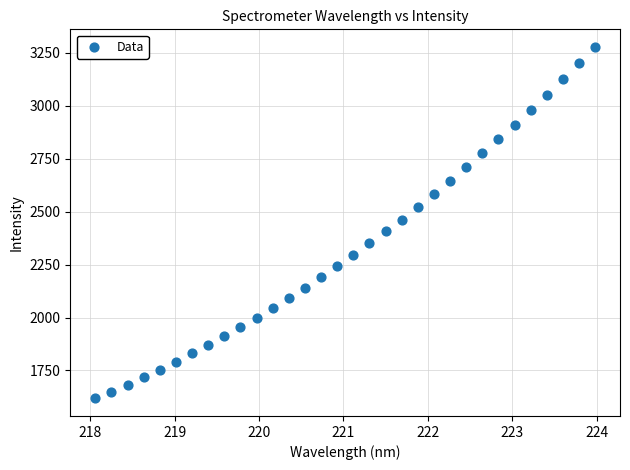

What is the range of Y values (max minus min)?

1660.7